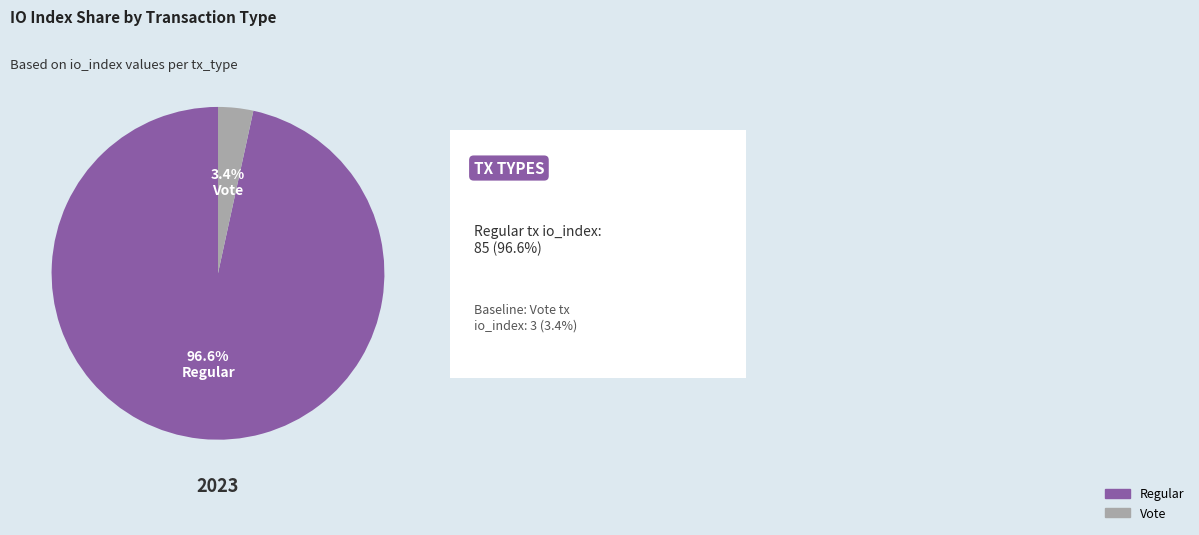

What is the smallest slice in the pie chart?

Vote